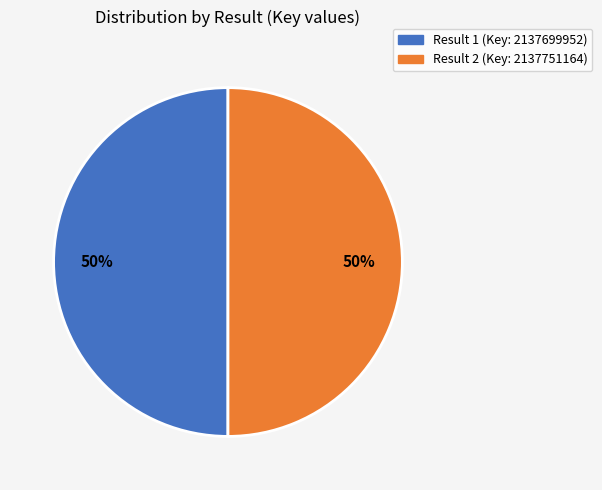

To the nearest percent, what is the average slice percentage?

50%